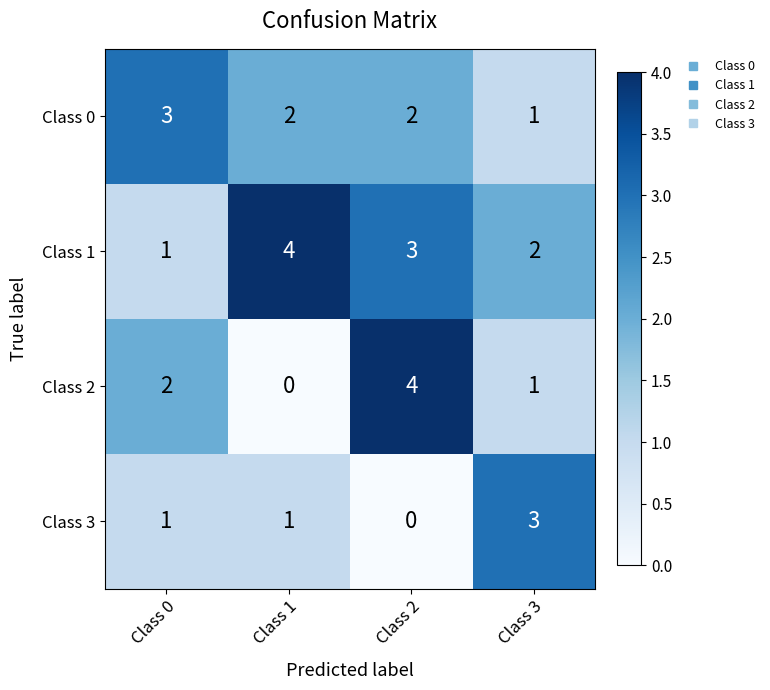

True or false: Class 0 has a value of 1 at Class 1.

False